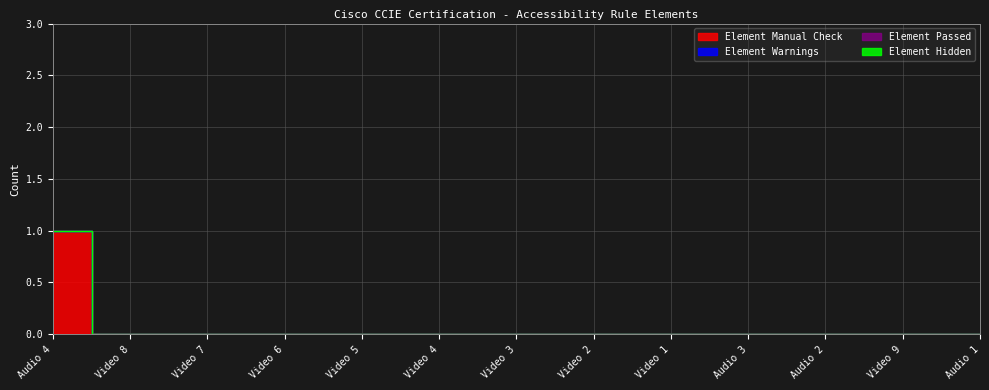

What are all the series names shown in the legend?

Element Manual Check, Element Warnings, Element Passed, Element Hidden